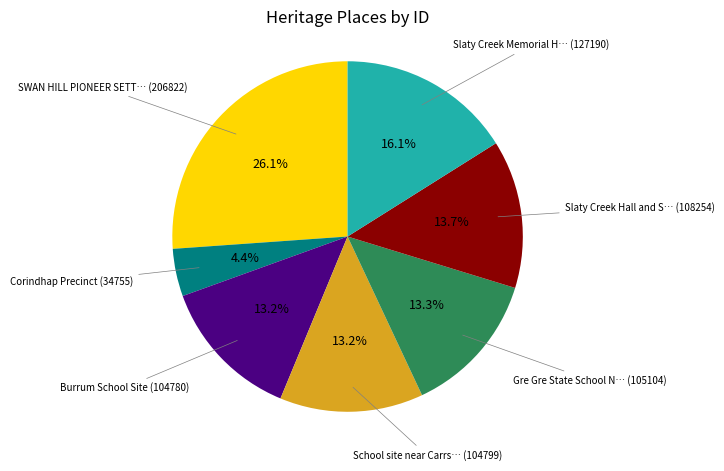

Is there any slice that represents more than half of the pie?

No